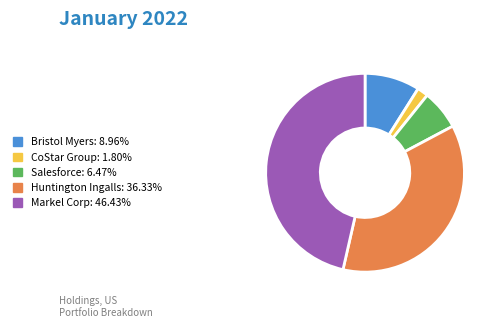

Is there a majority slice in this chart?

No